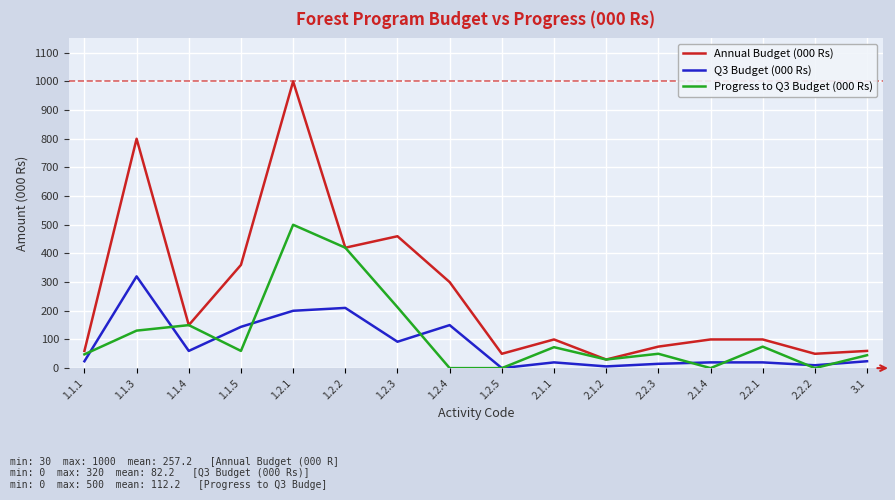

The value of Annual Budget (000 Rs) at 1.1.1 is 96.2. True or false?

False